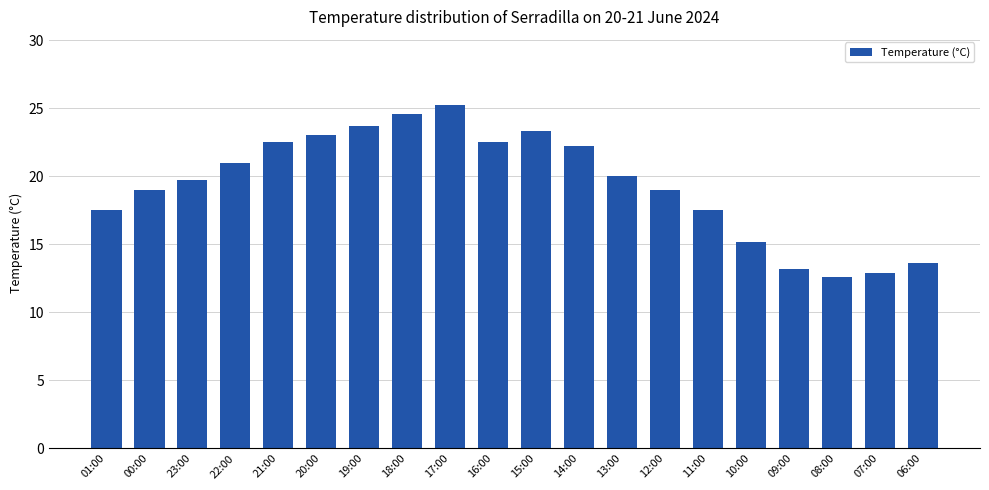

What position from the right is 07:00?

2